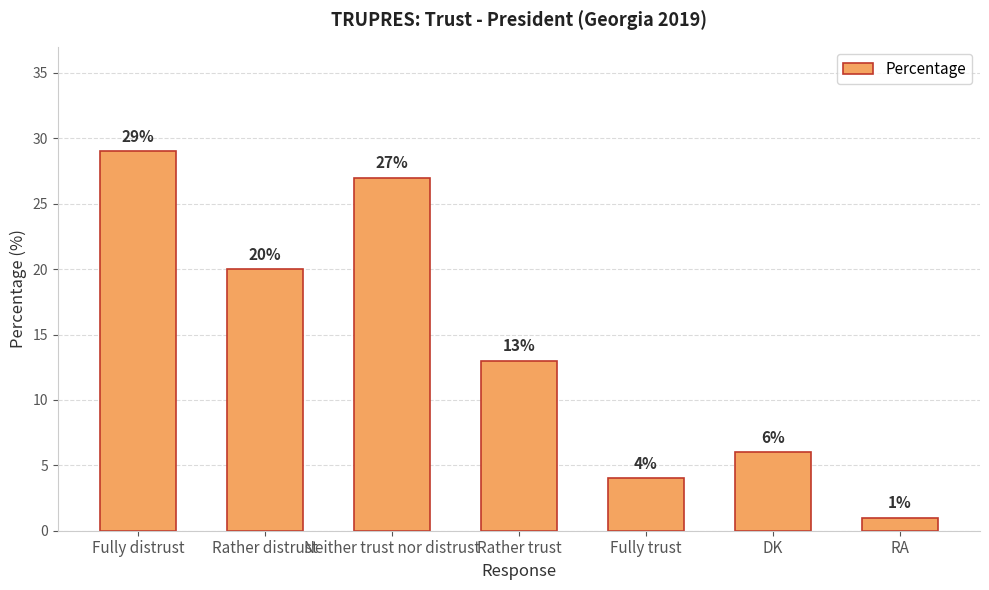

Where does the data first go above 13?

Fully distrust